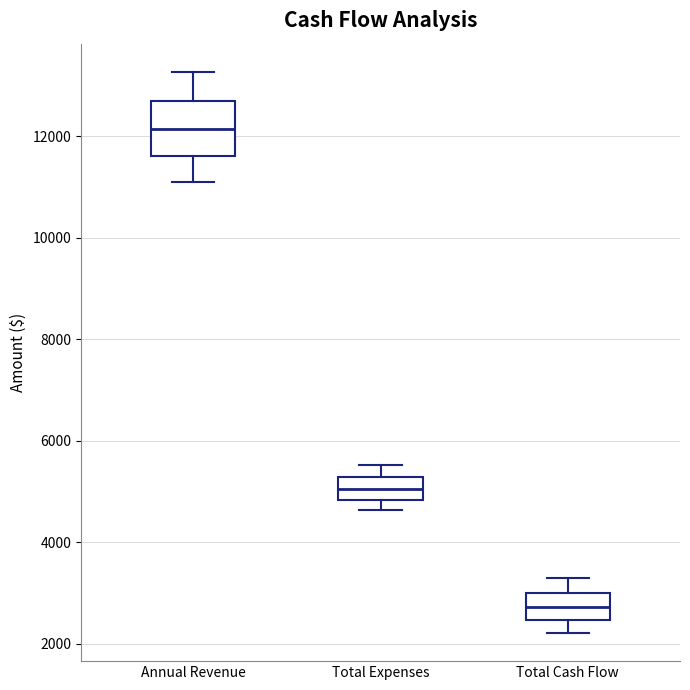

Which box is the tallest, from its lower edge to its upper edge?

Annual Revenue